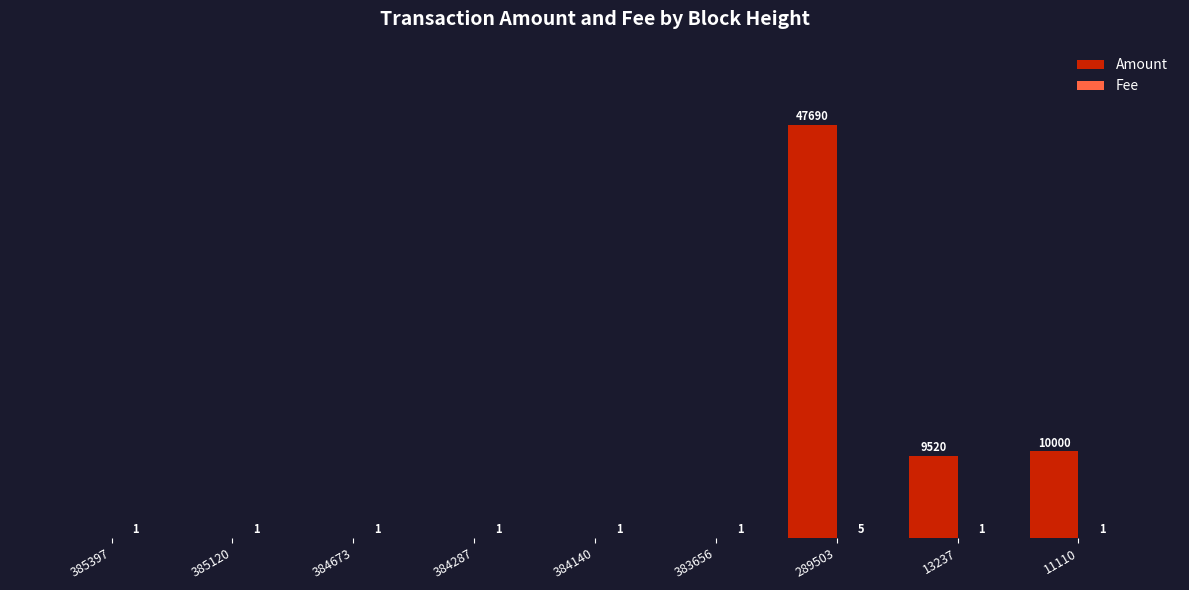

Which series has the largest total across all categories?

Amount